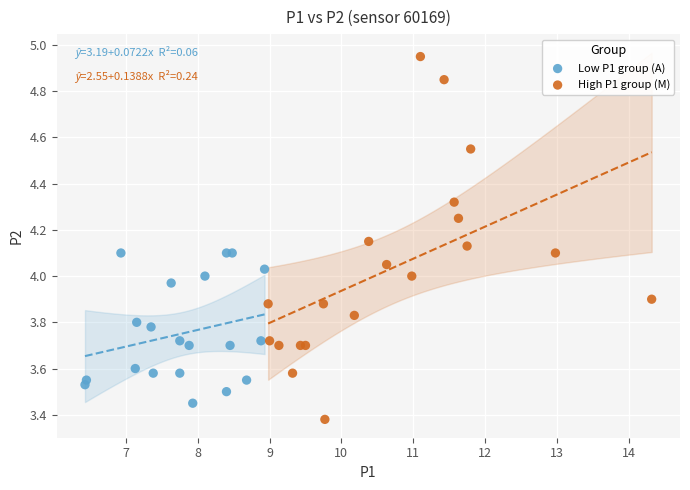

Which series has the largest Y range (max minus min)?

High P1 group (M)